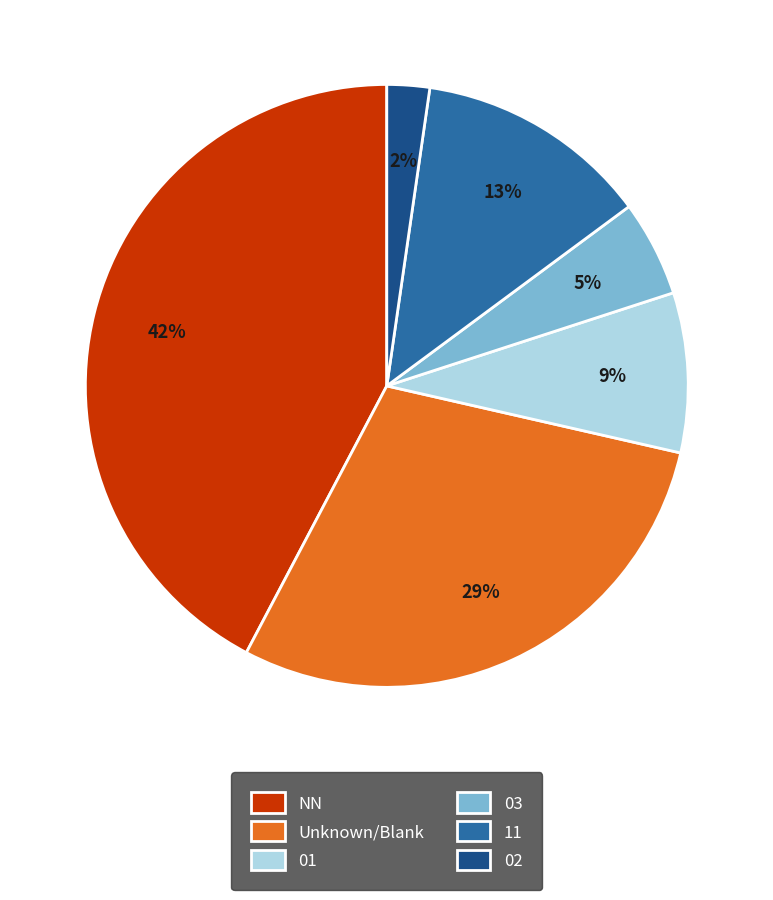

To the nearest percent, what is the difference between the NN and 03 slice percentages?

37%